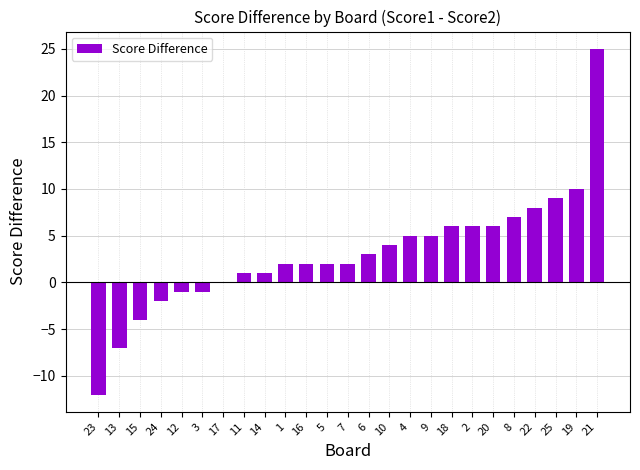

How many categories are shown in the chart?

25